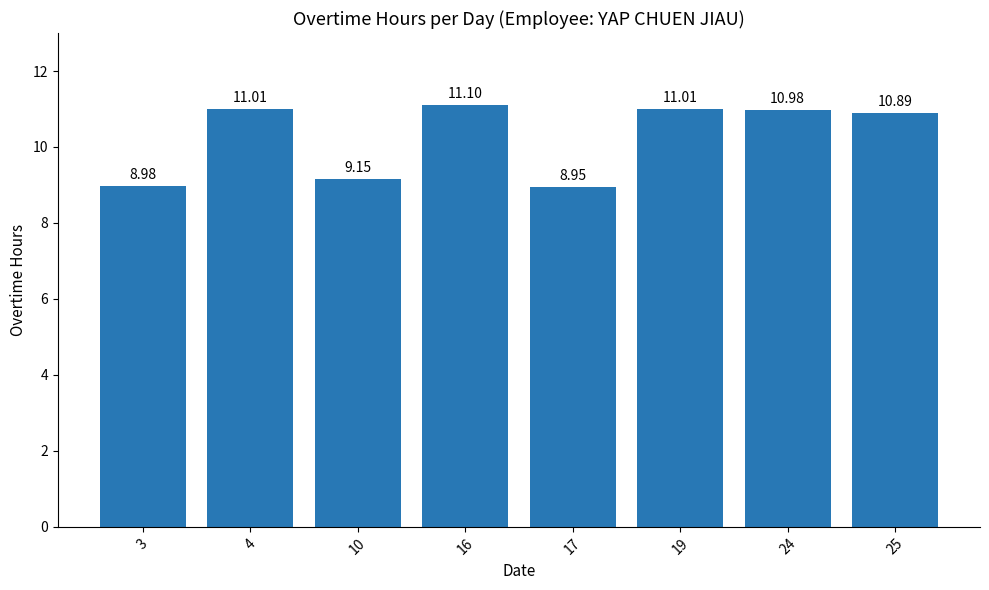

Count the number of data series in this chart.

1